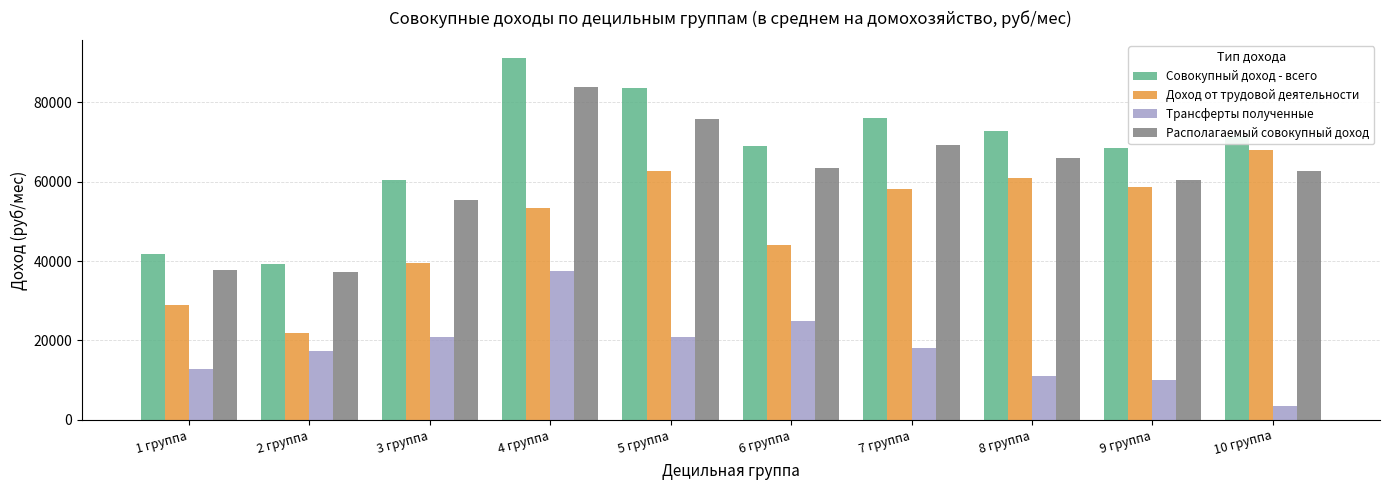

The value of Совокупный доход - всего at 8 группа is 72766.1. True or false?

True